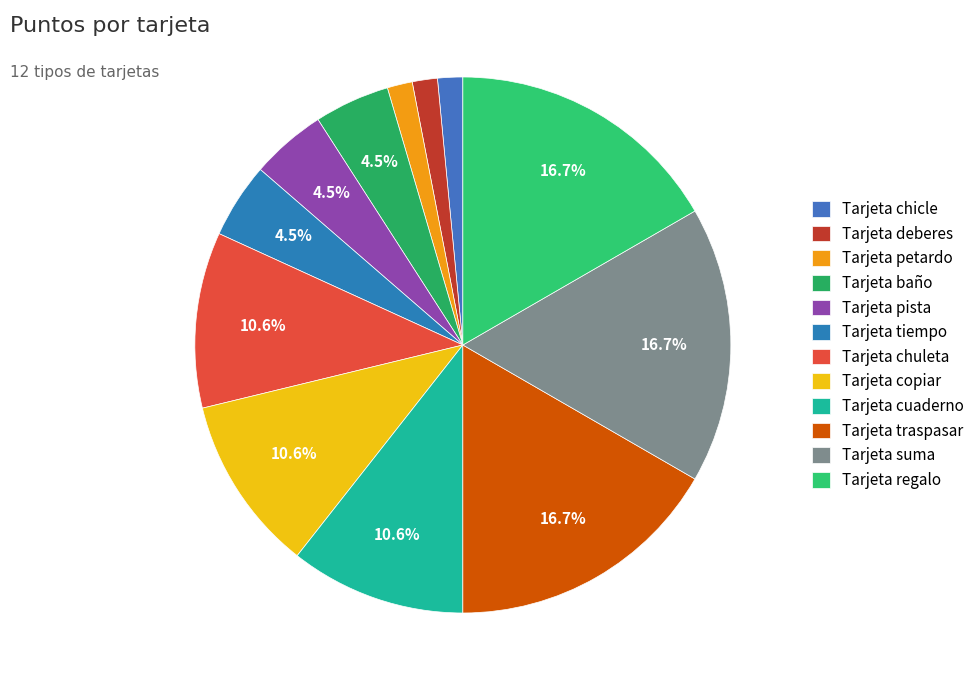

The Tarjeta chicle slice represents 2% of the pie. True or false?

True